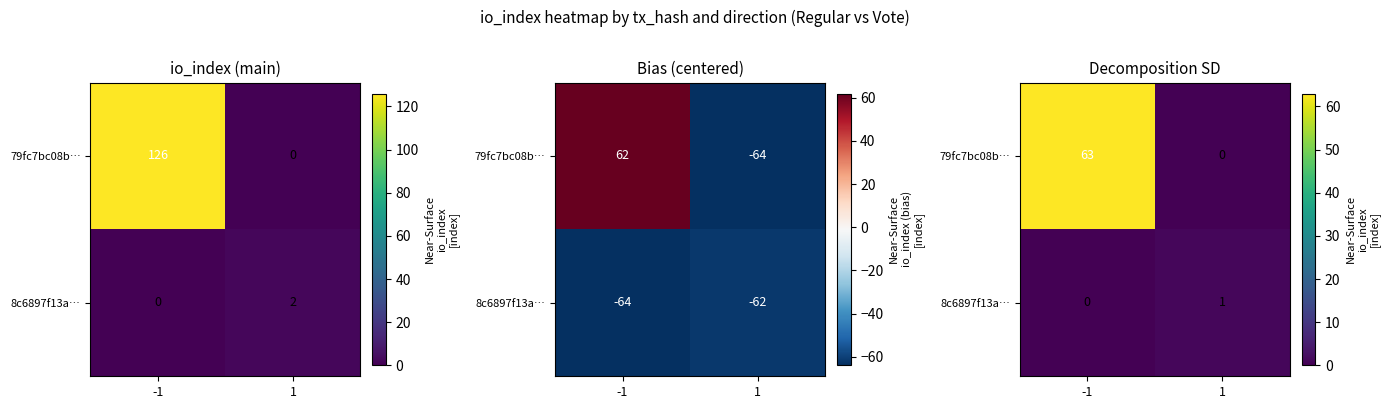

What is the spread (max minus min) of values at 1?

1